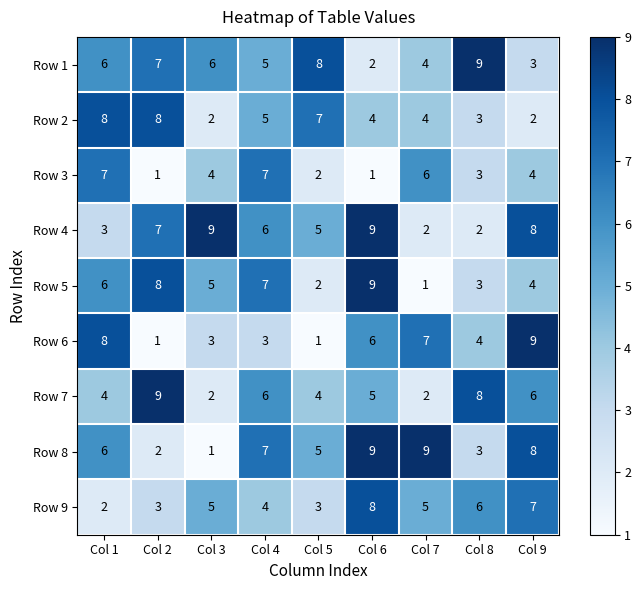

At which category is the sum across all series the highest?

Col 6